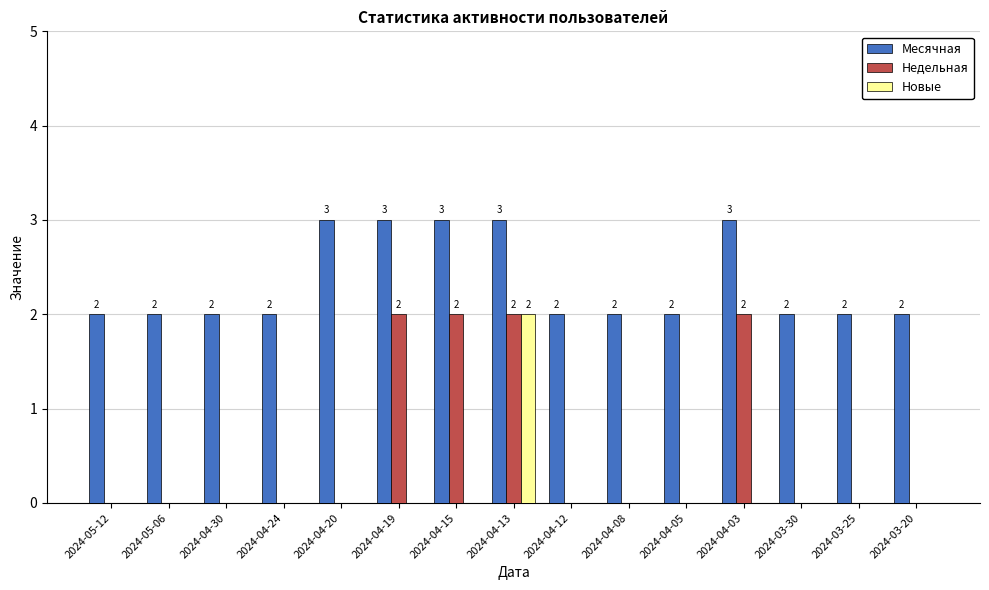

Reading left to right, transcribe all the data shown in this chart.

Месячная: 2	2	2	2	3	3	3	3	2	2	2	3	2	2	2
Недельная: 0	0	0	0	0	2	2	2	0	0	0	2	0	0	0
Новые: 0	0	0	0	0	0	0	2	0	0	0	0	0	0	0